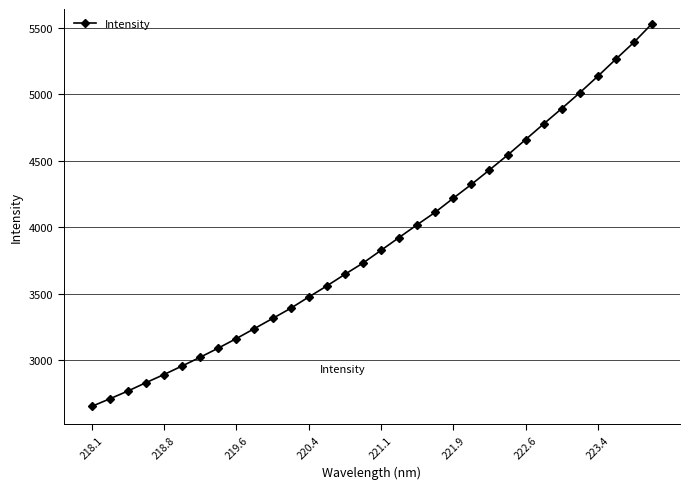

What is the value of the 4th point from the left?

2829.4